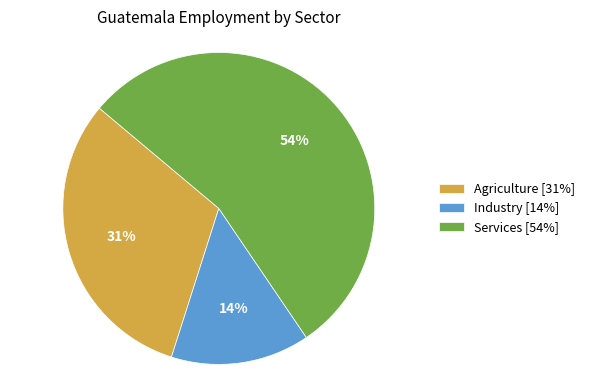

How many segments does this pie chart have?

3